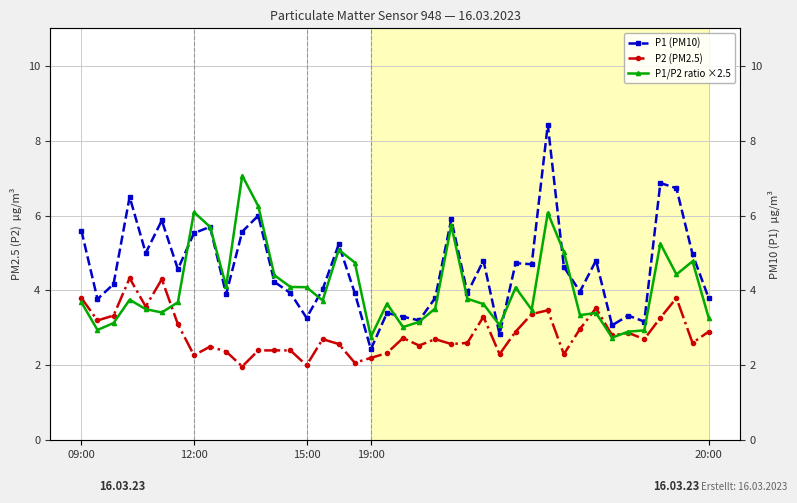

Reading left to right, list all the values displayed in this chart.

P1 (PM10): 5.6	3.8	4.2	6.5	5.0	5.9	4.6	5.5	5.7	3.9	5.6	6.0	4.2	3.9	3.3	4.0	5.2	3.9	2.4	3.4	3.3	3.2	3.8	5.9	3.9	4.8	2.8	4.7	4.7	8.4	4.6	4.0	4.8	3.1	3.3	3.2	6.9	6.7	5.0	3.8
P2 (PM2.5): 3.8	3.2	3.3	4.3	3.6	4.3	3.1	2.3	2.5	2.4	2.0	2.4	2.4	2.4	2.0	2.7	2.6	2.1	2.2	2.3	2.7	2.5	2.7	2.6	2.6	3.3	2.3	2.9	3.4	3.5	2.3	3.0	3.5	2.8	2.9	2.7	3.3	3.8	2.6	2.9
P1/P2 ratio ×2.5: 3.7	2.9	3.1	3.8	3.5	3.4	3.7	6.1	5.7	4.1	7.1	6.2	4.4	4.1	4.1	3.7	5.1	4.7	2.8	3.6	3.0	3.2	3.5	5.7	3.8	3.6	3.1	4.1	3.5	6.1	5.0	3.3	3.4	2.7	2.9	2.9	5.3	4.4	4.8	3.3